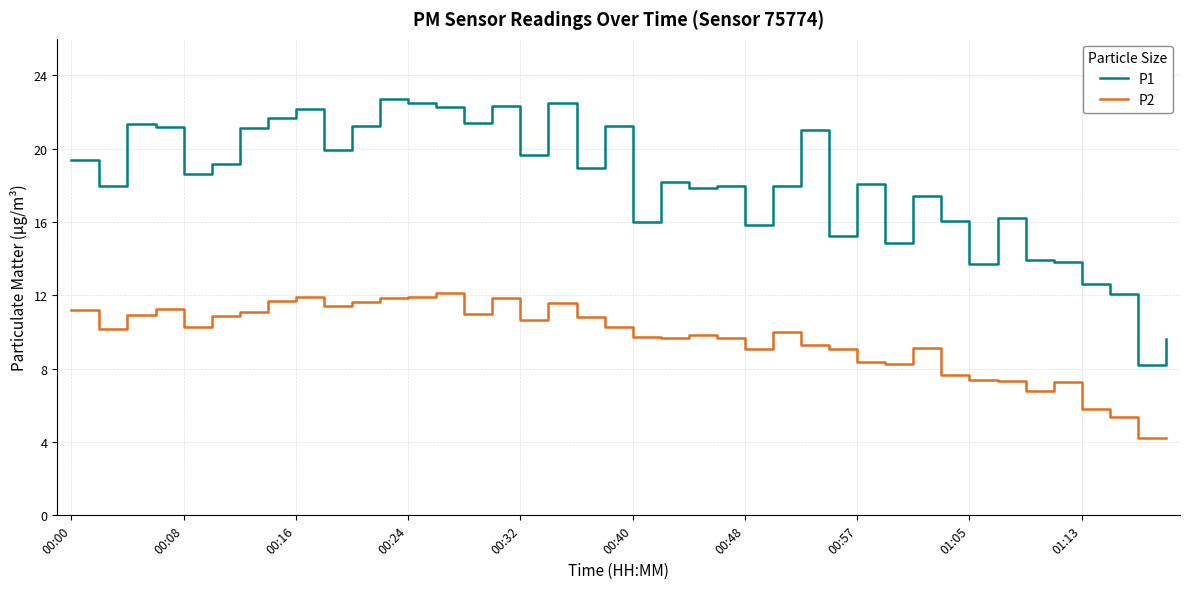

True or false: P2 and P1 cross at least once.

False